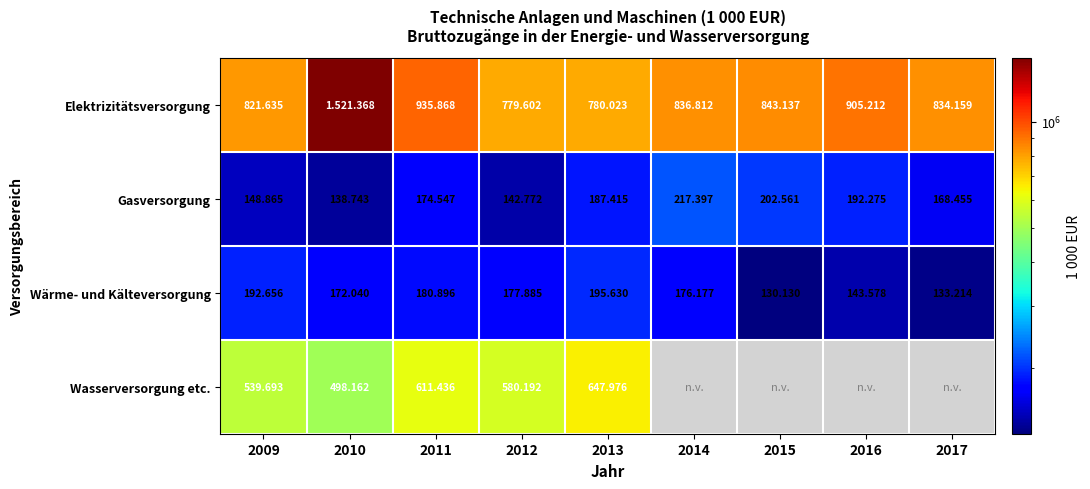

At how many categories does at least one series exceed 612708?

9